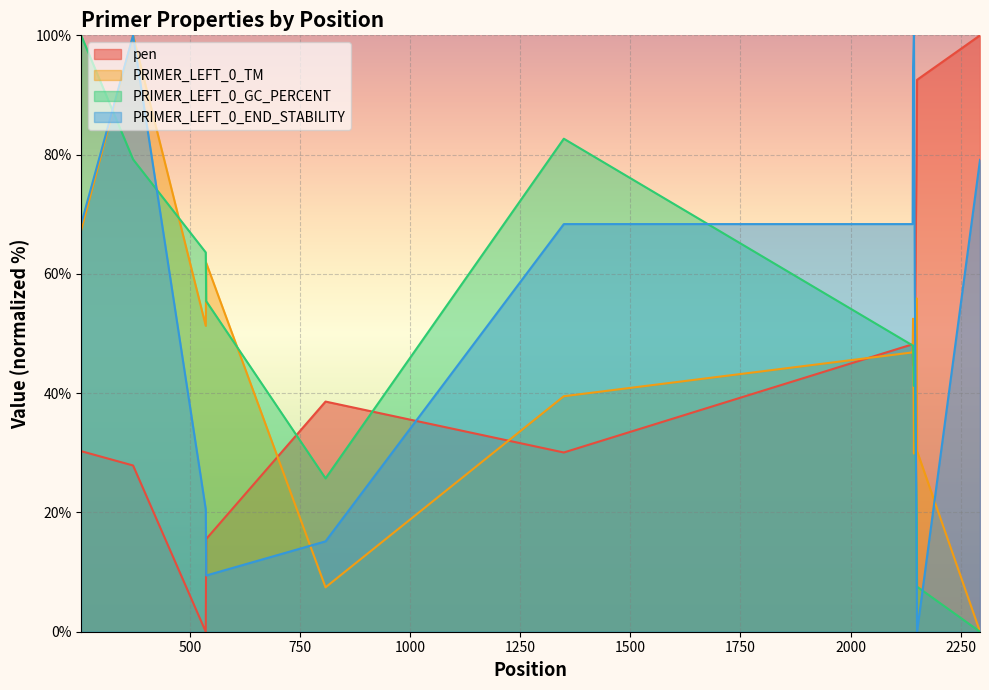

How many data points does each series have?

14